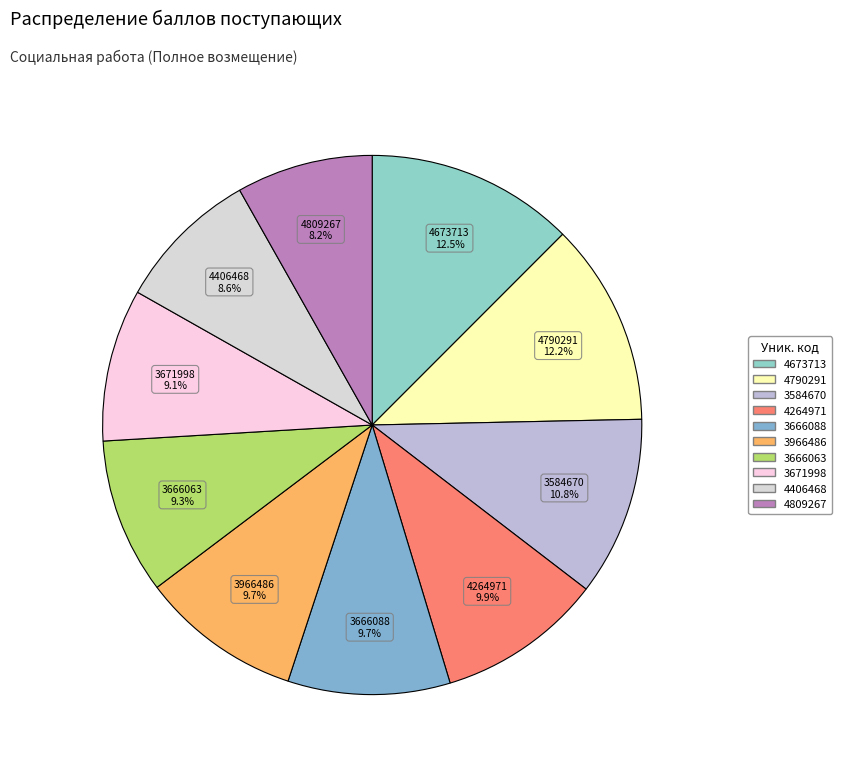

Combined, what portion of the pie is 4673713 and 3666088?

22.2%